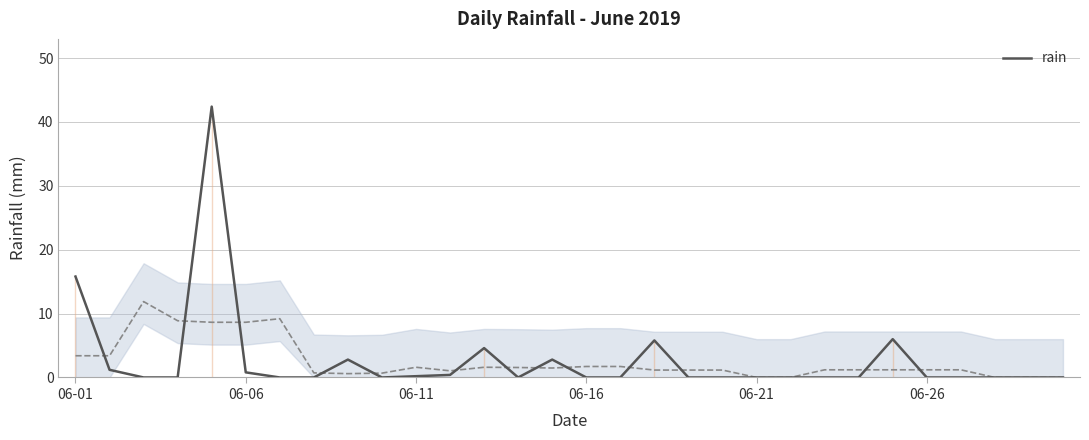

Between 6 and 23, which is larger?

6